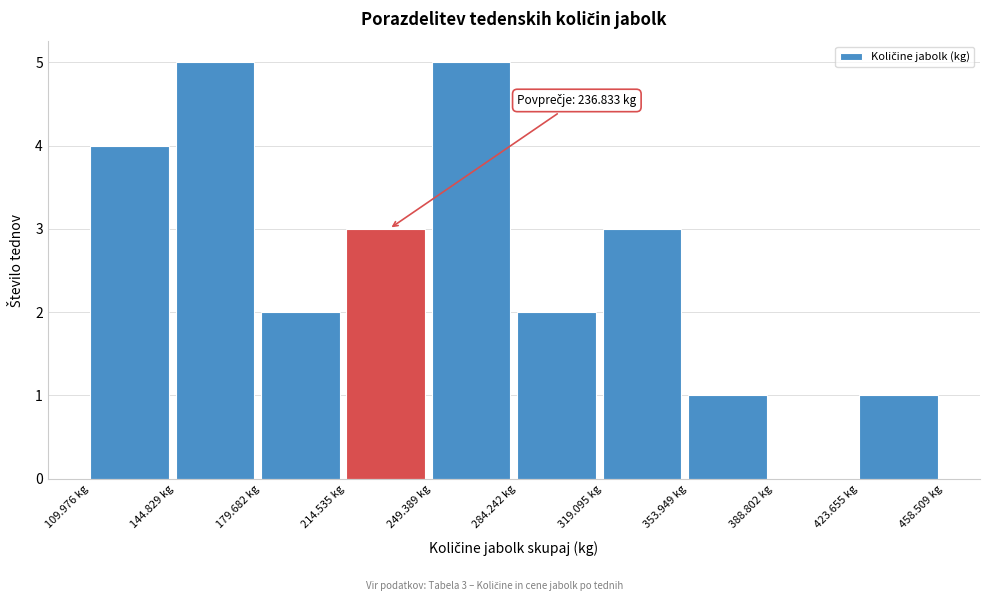

Reading left to right, what are all the values shown in this chart?

109.976 kg=4	144.829 kg=5	179.682 kg=2	214.535 kg=3	249.389 kg=5	284.242 kg=2	319.095 kg=3	353.949 kg=1	388.802 kg=0	423.655 kg=1